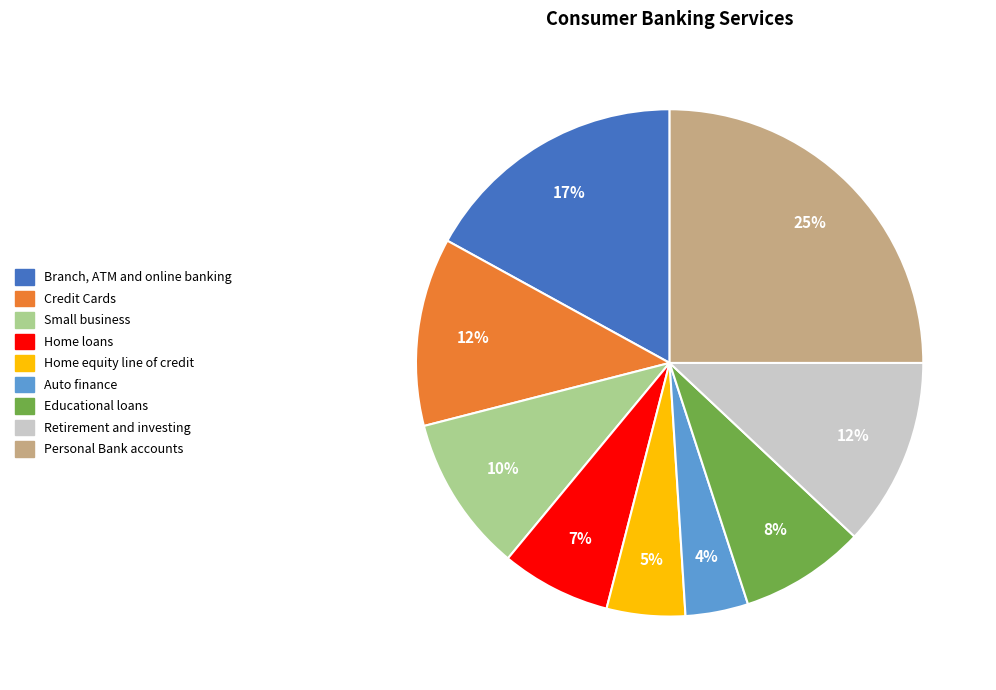

Does Branch, ATM and online banking account for over 50% of the chart?

No